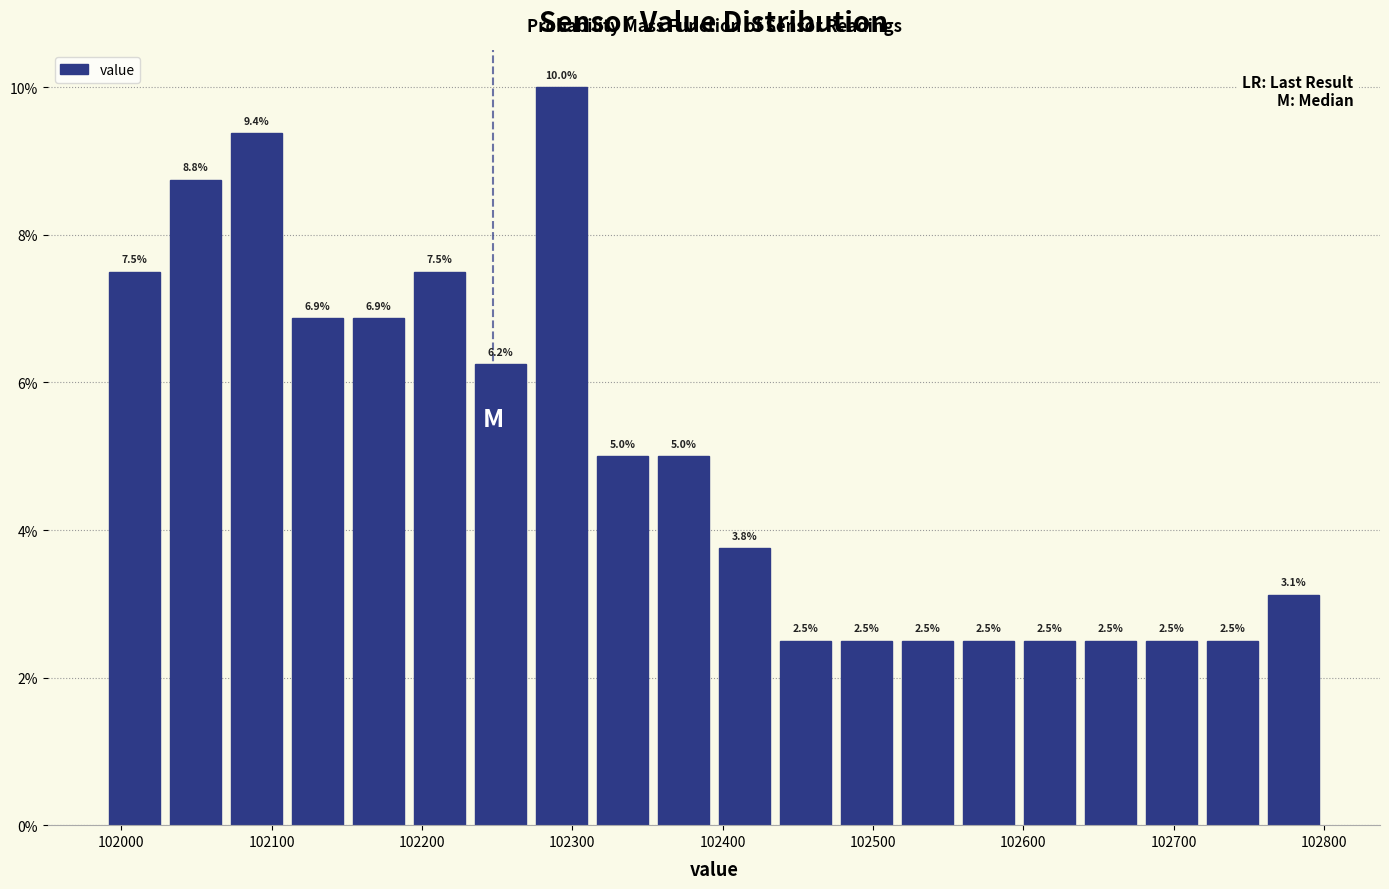

How tall is the bar that spans 102640 to 102680 on the x-axis? The bar edges are not printed on the chart, so give them approximately, as read against the axis.

2.5